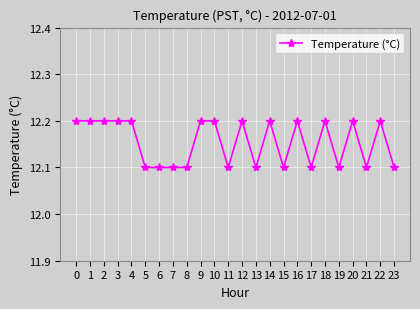

Count the values in the range 12 to 13.

24